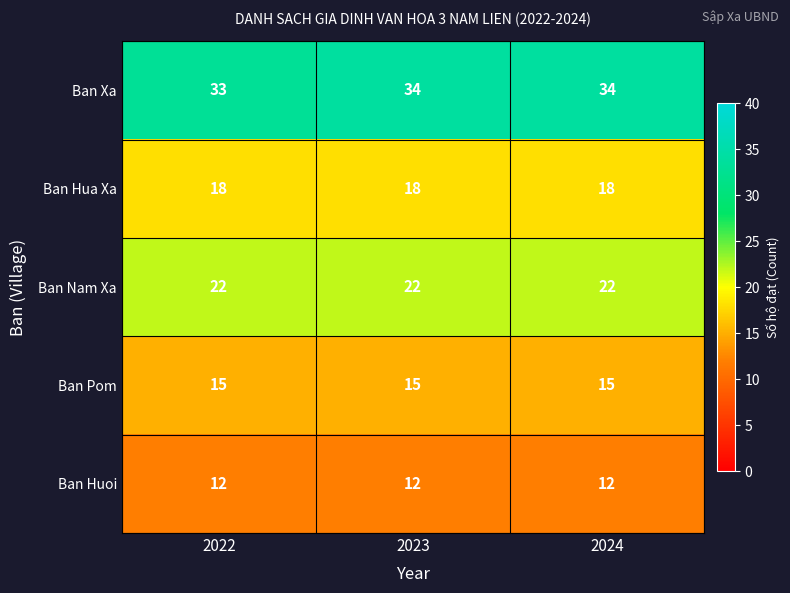

Rank the series by their maximum value, from highest to lowest.

Ban Xa, Ban Nam Xa, Ban Hua Xa, Ban Pom, Ban Huoi